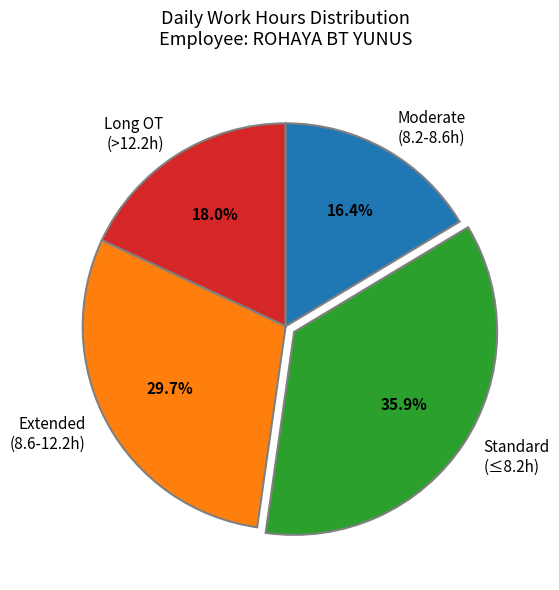

What is the smallest slice in the pie chart?

Moderate (8.2-8.6h)